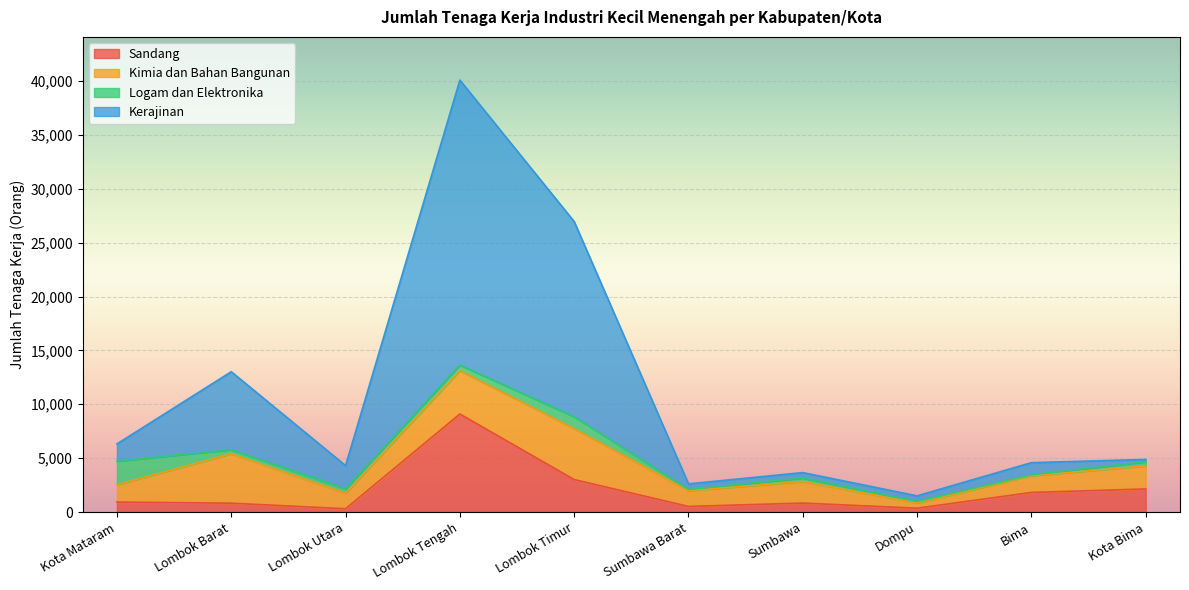

At which category is the sum across all series the highest?

Lombok Tengah